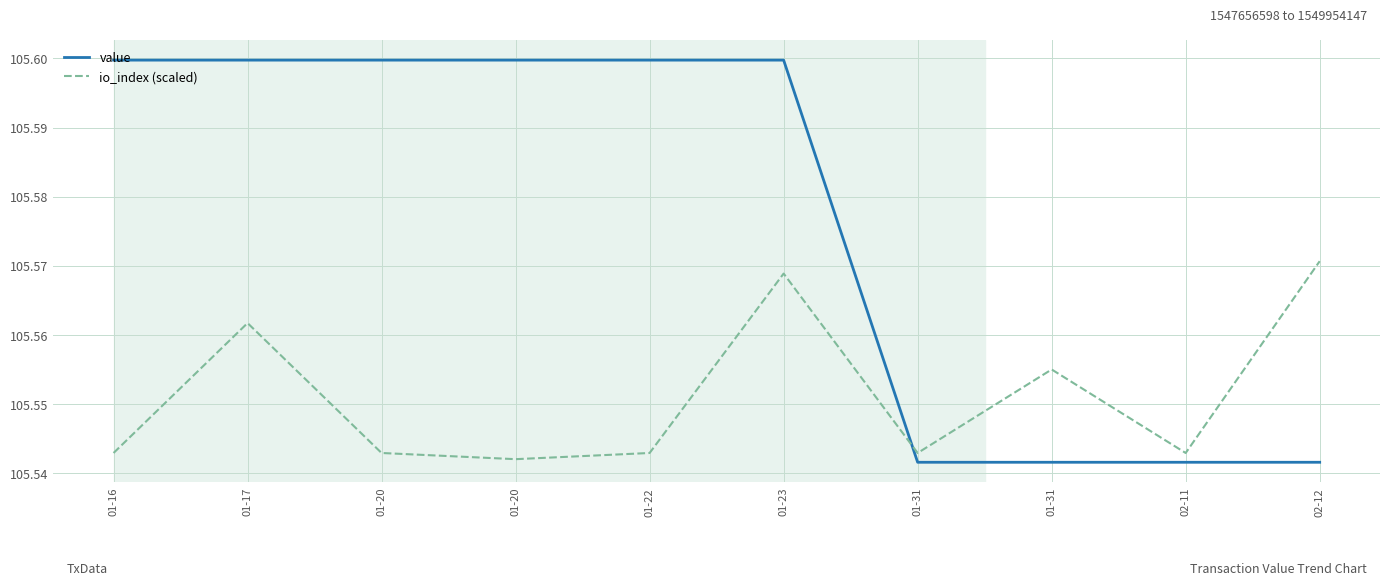

What are all the series names shown in the legend?

value, io_index (scaled)